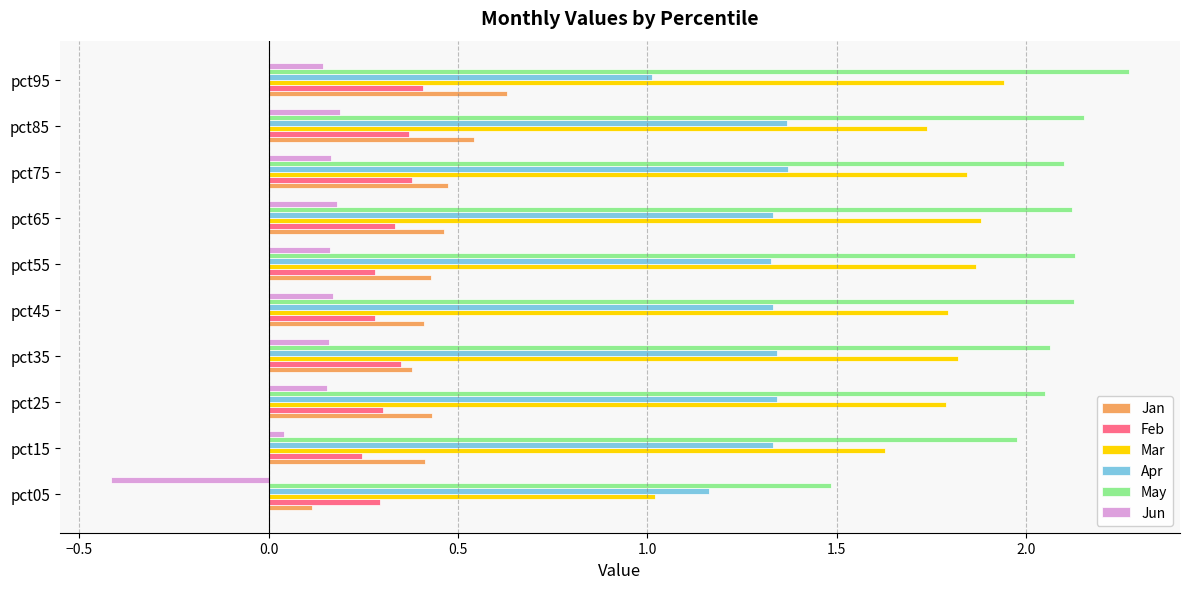

Which series has the largest range (max minus min)?

Mar